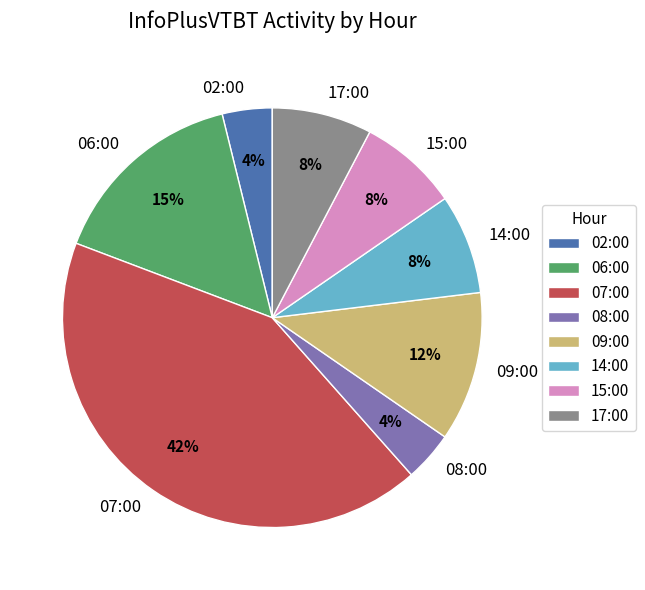

Is the sum of 15:00 and 02:00 greater than half?

No